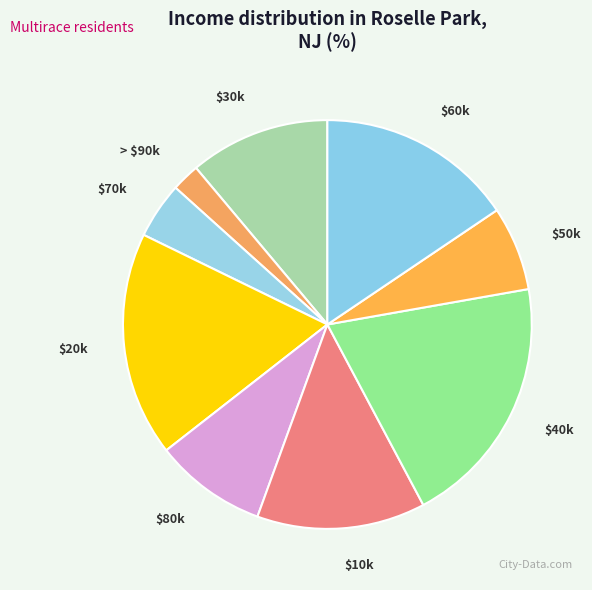

How many segments does this pie chart have?

9